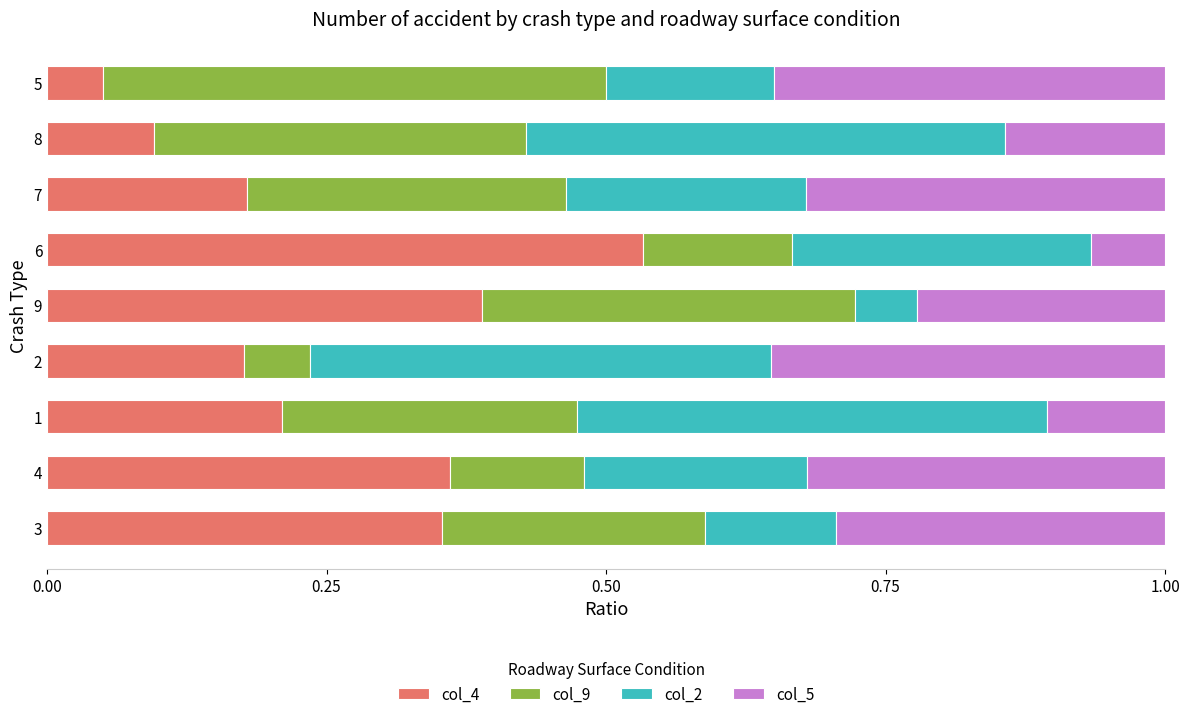

Is it true that col_4 equals 0.0 at 2?

False